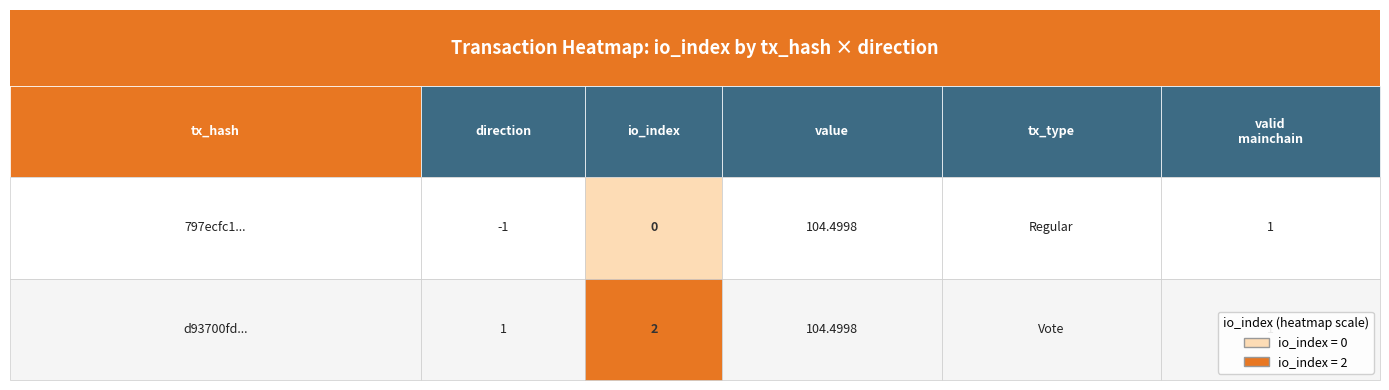

What value does the d93700fd... series have at 0?

1